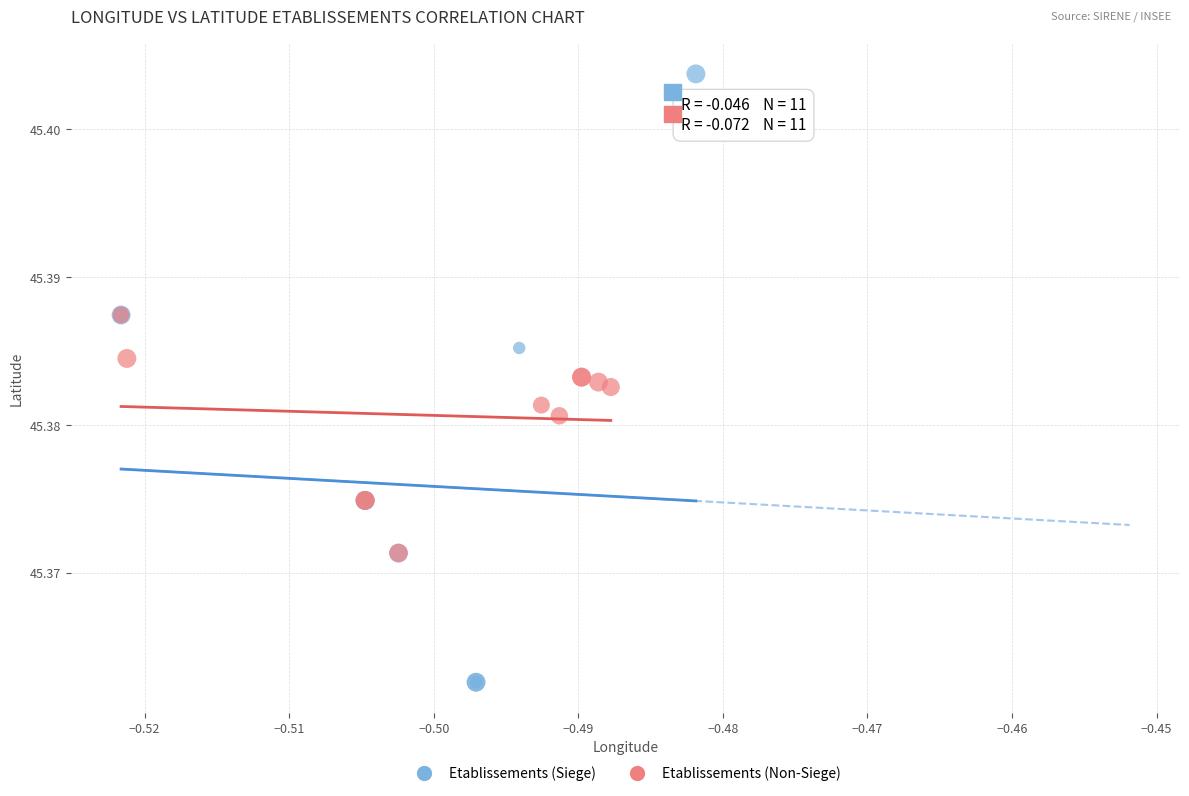

Which series reaches the minimum Y coordinate?

Etablissements (Siege)